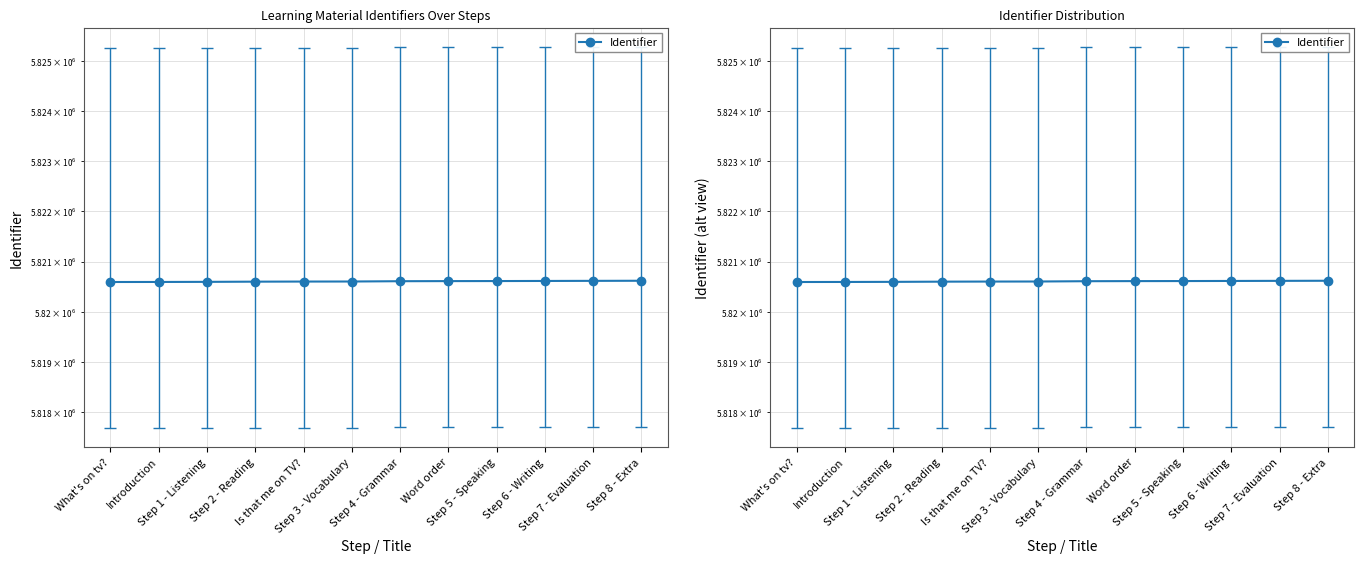

How many categories are shown in the chart?

12